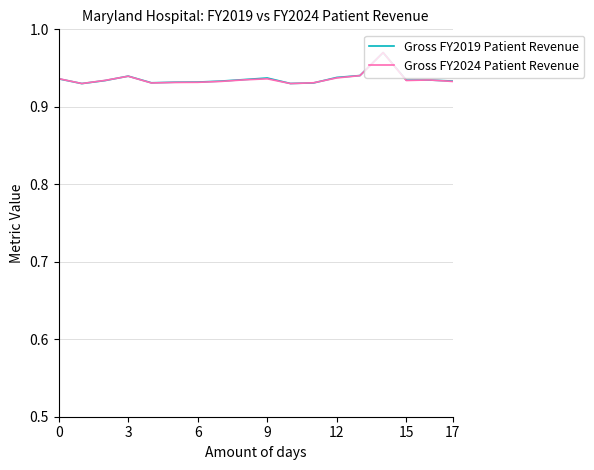

What is the label of the 9th point from the left?

8